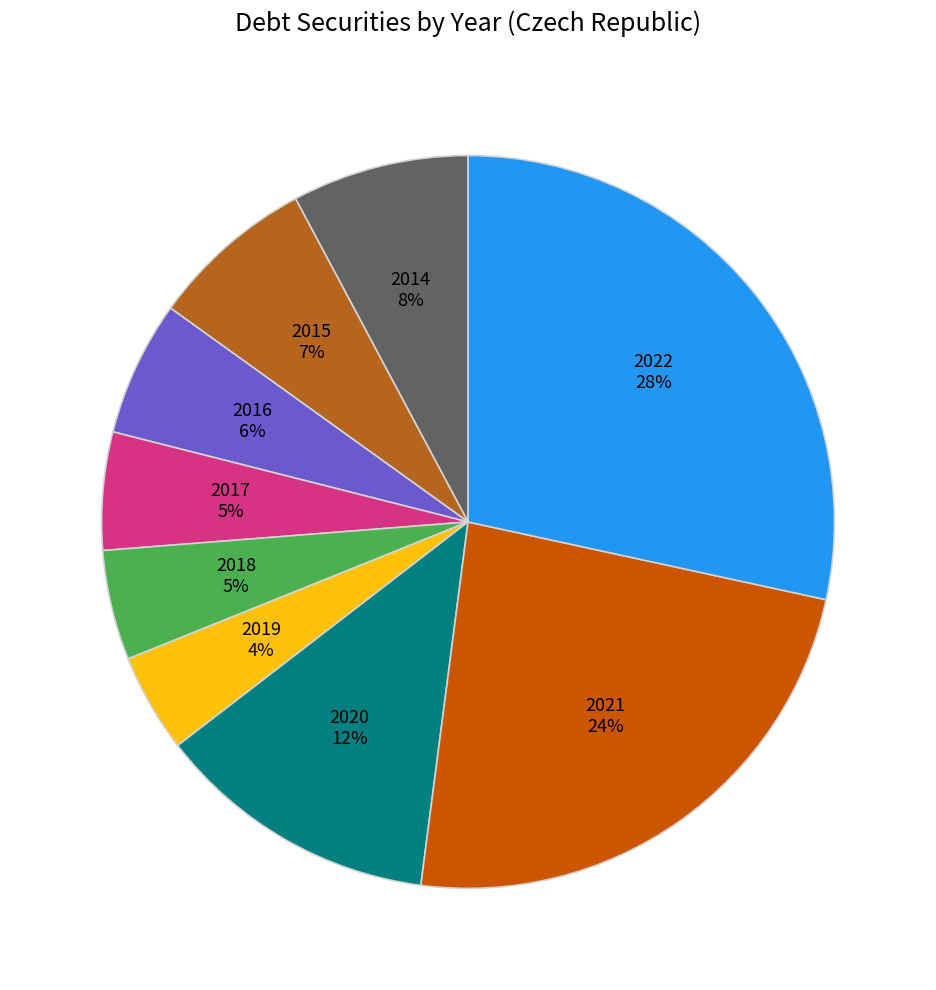

Does any single category account for the majority?

No